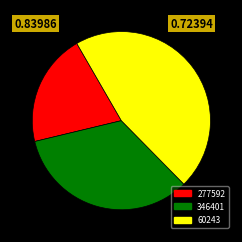

True or false: 60243 accounts for 46% of the total.

True